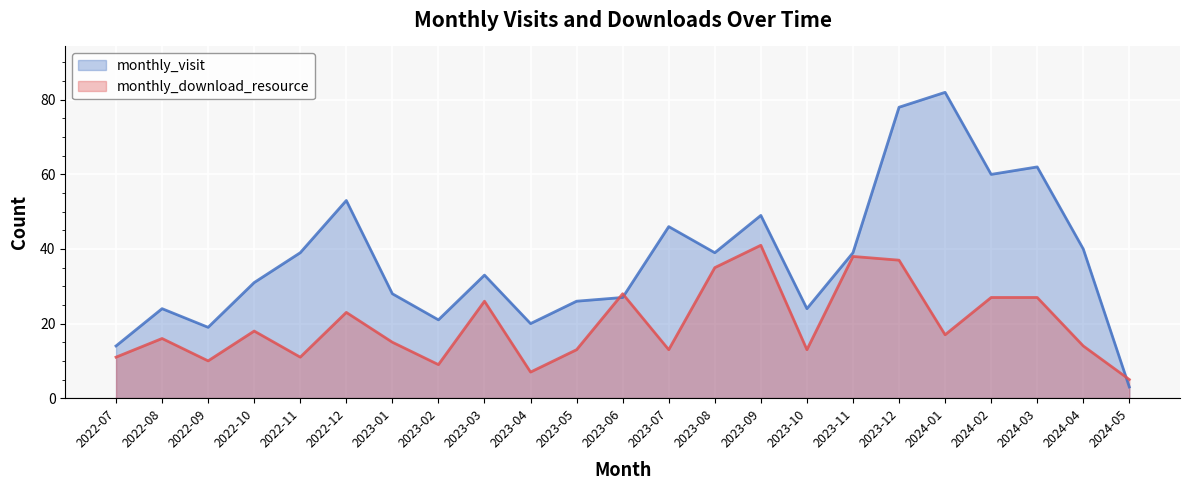

What are all the series names shown in the legend?

monthly_visit, monthly_download_resource